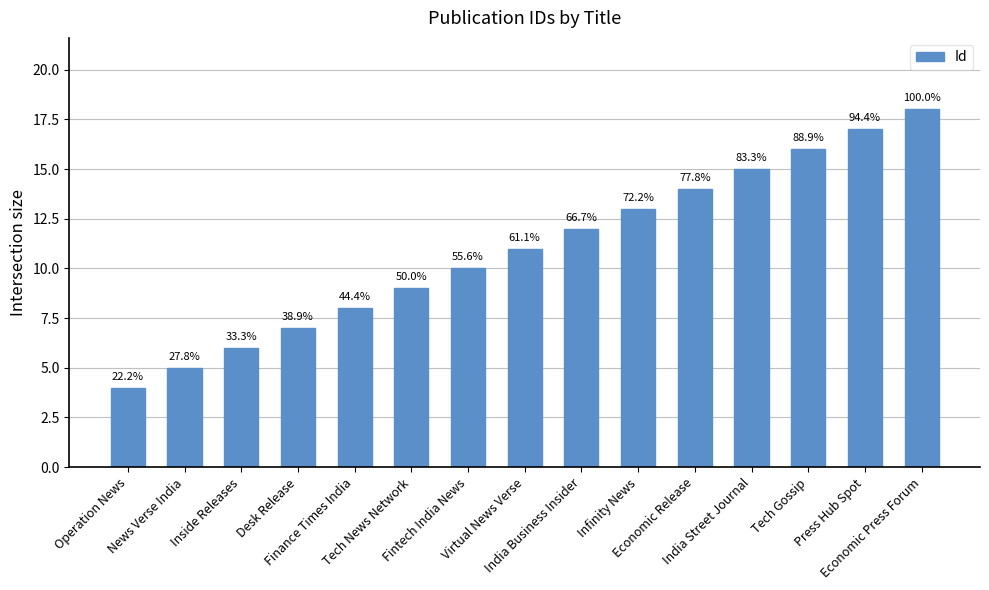

Reading left to right, what are all the values shown in this chart?

4	5	6	7	8	9	10	11	12	13	14	15	16	17	18